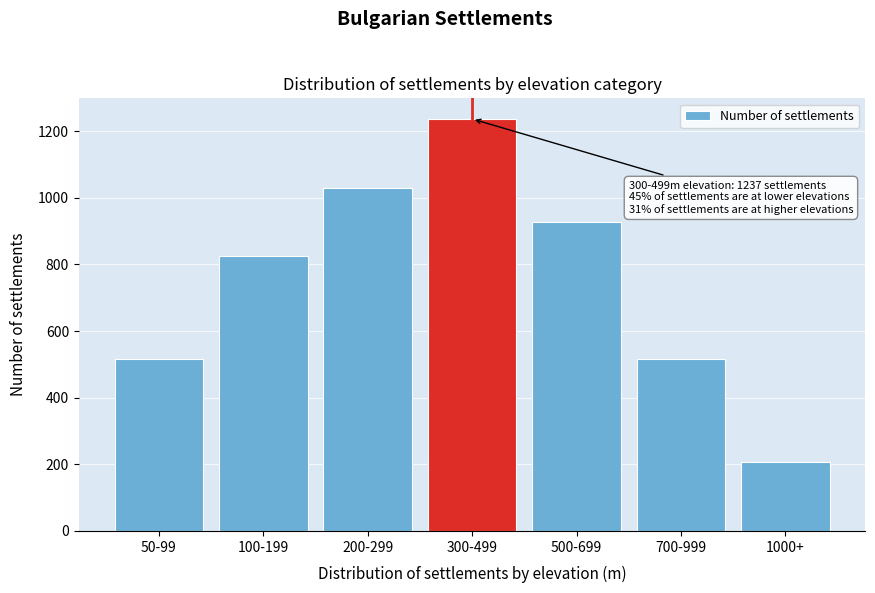

Reading left to right, transcribe all the data shown in this chart.

515	824	1031	1237	928	515	206